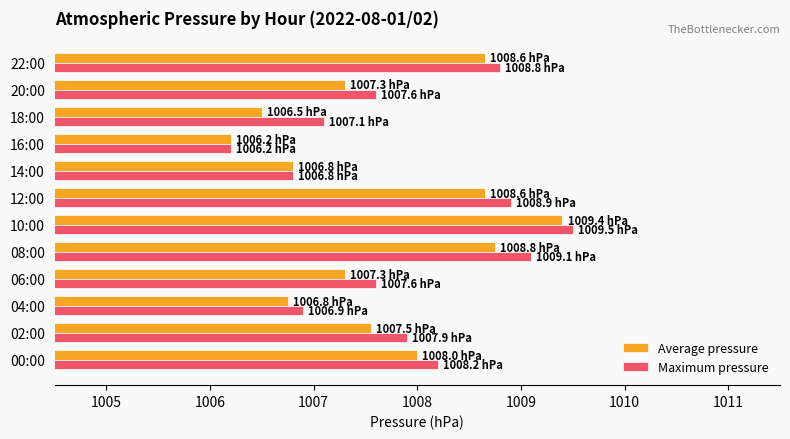

What is the spread (max minus min) of values at 18:00?

0.6